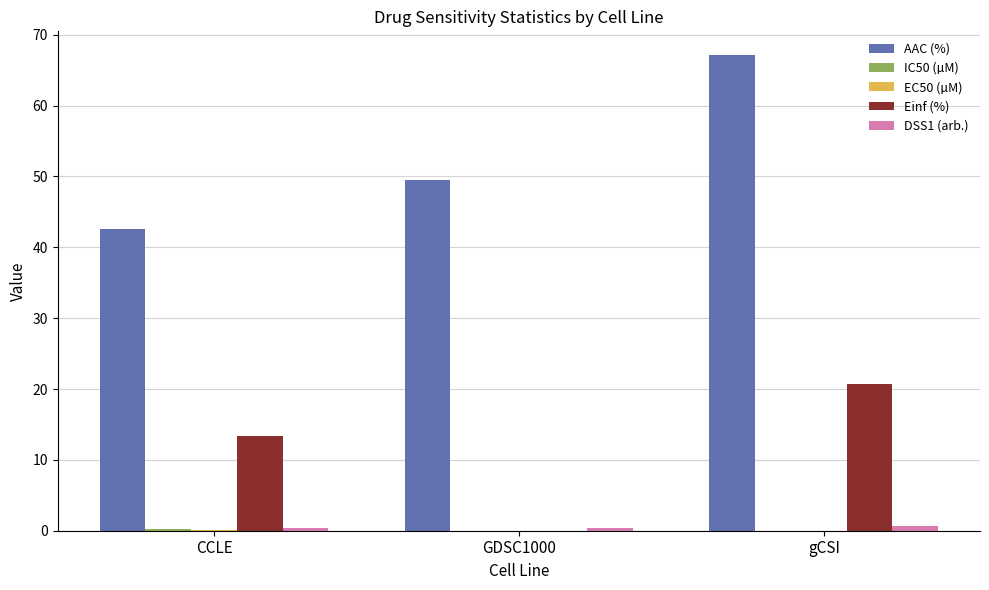

At which category does the chart reach its peak across all series?

gCSI